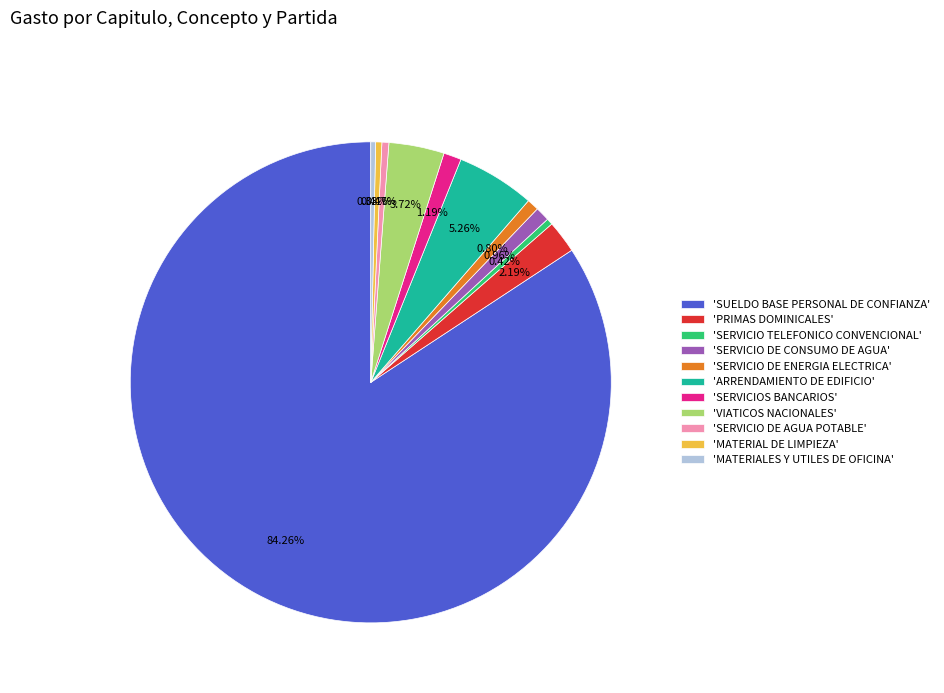

Which has a higher value, 'PRIMAS DOMINICALES' or 'SERVICIO DE CONSUMO DE AGUA'?

'PRIMAS DOMINICALES'